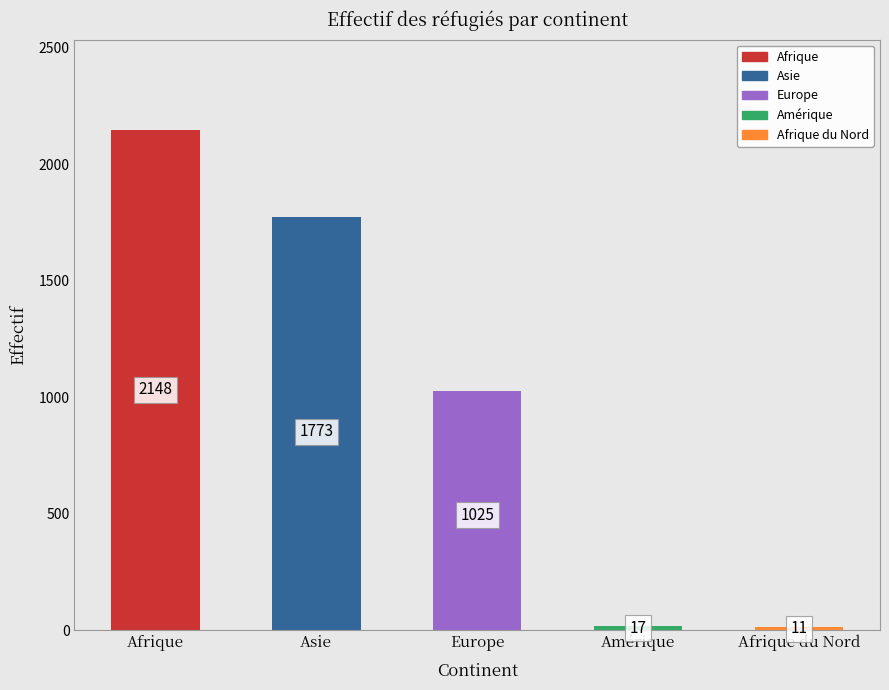

Which category has the highest value in the Personnes actives (même mois) series?

Afrique